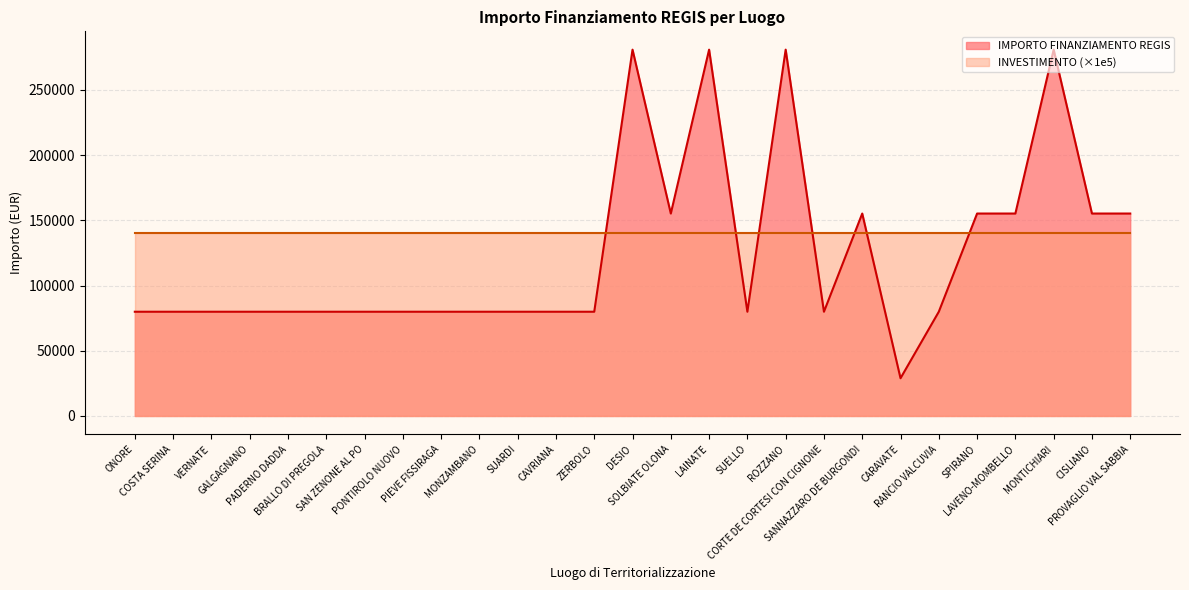

Reading right to left, transcribe all the data shown in this chart.

155234	155234	280932	155234	155234	79922	28902	155234	79922	280932	79922	280932	155234	280932	79922	79922	79922	79922	79922	79922	79922	79922	79922	79922	79922	79922	79922